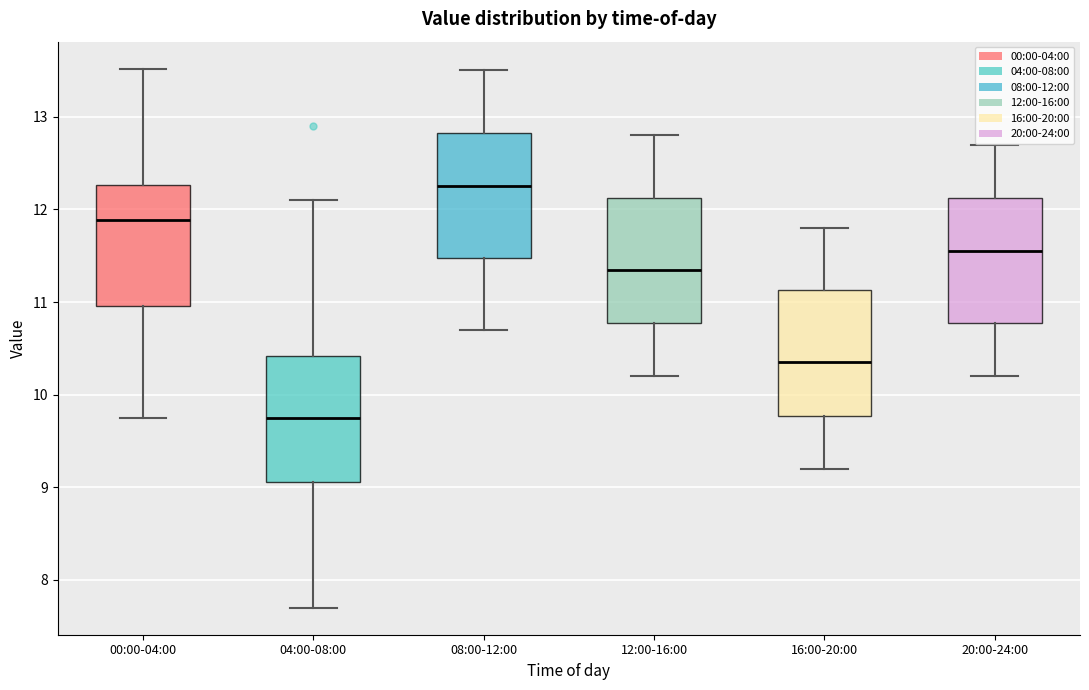

Where does the upper whisker of the box for 04:00-08:00 end on the y-axis? The values are not printed on the chart, so give them approximately, as read against the axis.

12.1